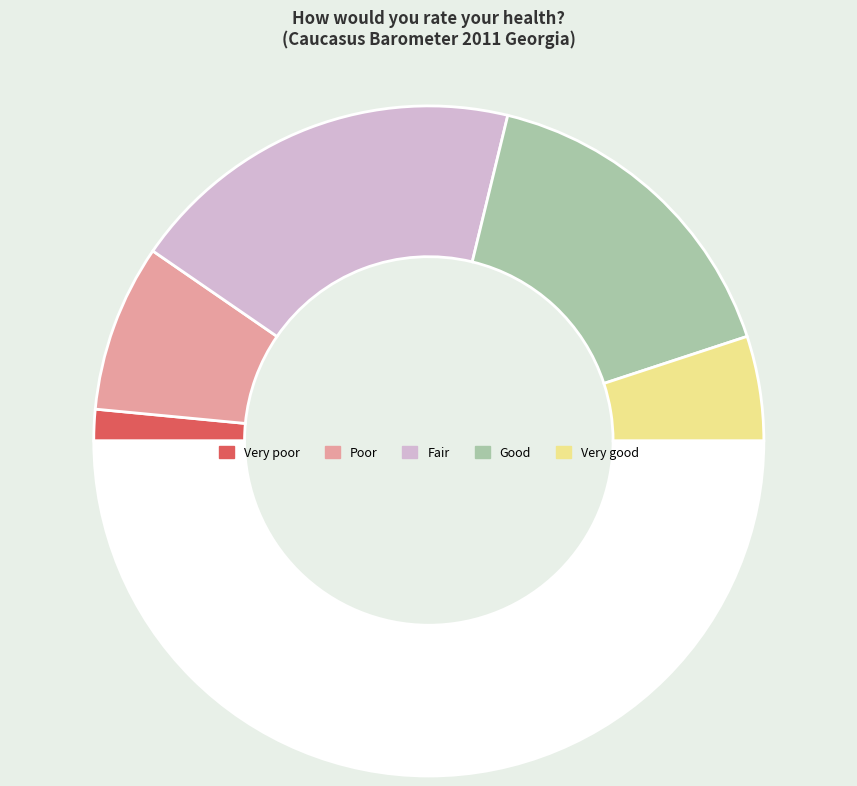

How many slices are in this pie chart?

6